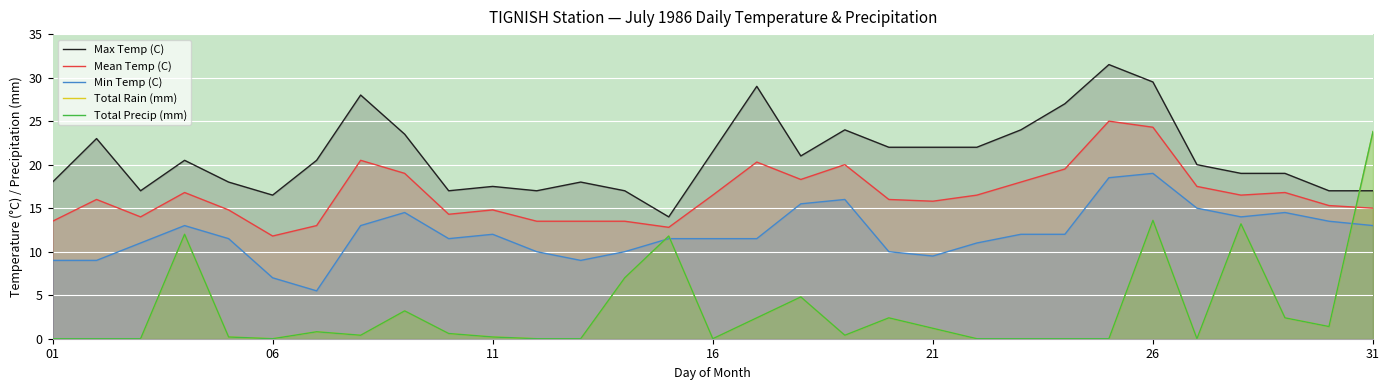

Reading right to left, what are all the values shown in this chart?

Max Temp (C): 17.0	17.0	19.0	19.0	20.0	29.5	31.5	27.0	24.0	22.0	22.0	22.0	24.0	21.0	29.0	21.5	14.0	17.0	18.0	17.0	17.5	17.0	23.5	28.0	20.5	16.5	18.0	20.5	17.0	23.0	18.0
Mean Temp (C): 15.0	15.3	16.8	16.5	17.5	24.3	25.0	19.5	18.0	16.5	15.8	16.0	20.0	18.3	20.3	16.5	12.8	13.5	13.5	13.5	14.8	14.3	19.0	20.5	13.0	11.8	14.8	16.8	14.0	16.0	13.5
Min Temp (C): 13.0	13.5	14.5	14.0	15.0	19.0	18.5	12.0	12.0	11.0	9.5	10.0	16.0	15.5	11.5	11.5	11.5	10.0	9.0	10.0	12.0	11.5	14.5	13.0	5.5	7.0	11.5	13.0	11.0	9.0	9.0
Total Rain (mm): 23.8	1.4	2.4	13.2	0.0	13.6	0.0	0.0	0.0	0.0	1.2	2.4	0.4	4.8	2.4	0.0	11.8	7.0	0.0	0.0	0.2	0.6	3.2	0.4	0.8	0.0	0.2	12.0	0.0	0.0	0.0
Total Precip (mm): 23.8	1.4	2.4	13.2	0.0	13.6	0.0	0.0	0.0	0.0	1.2	2.4	0.4	4.8	2.4	0.0	11.8	7.0	0.0	0.0	0.2	0.6	3.2	0.4	0.8	0.0	0.2	12.0	0.0	0.0	0.0